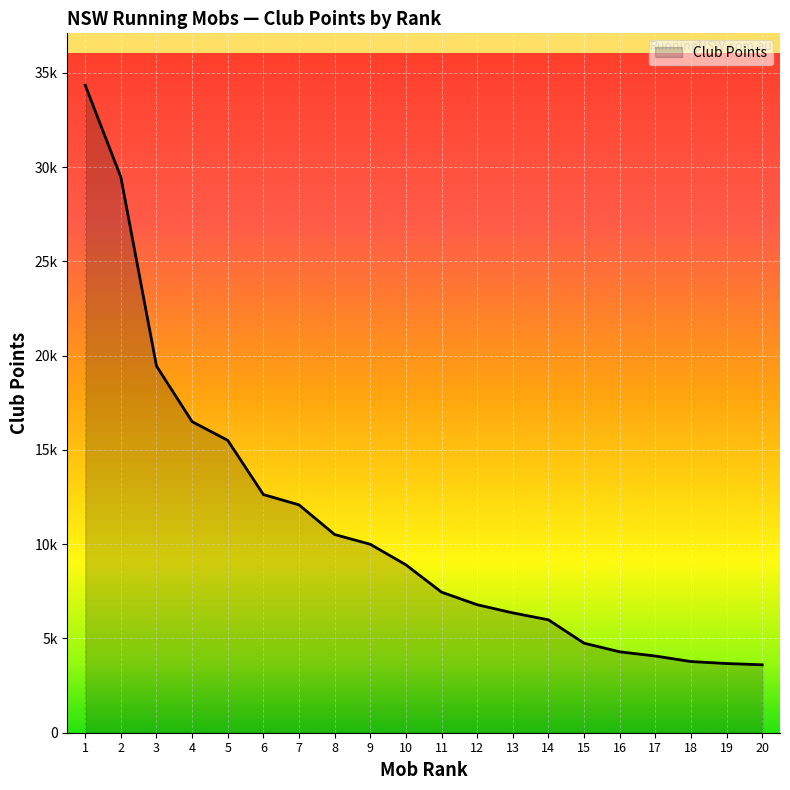

Reading left to right, what are all the values shown in this chart?

34344	29463	19449	16498	15505	12632	12084	10512	9995	8905	7455	6788	6355	5988	4749	4291	4068	3775	3670	3602